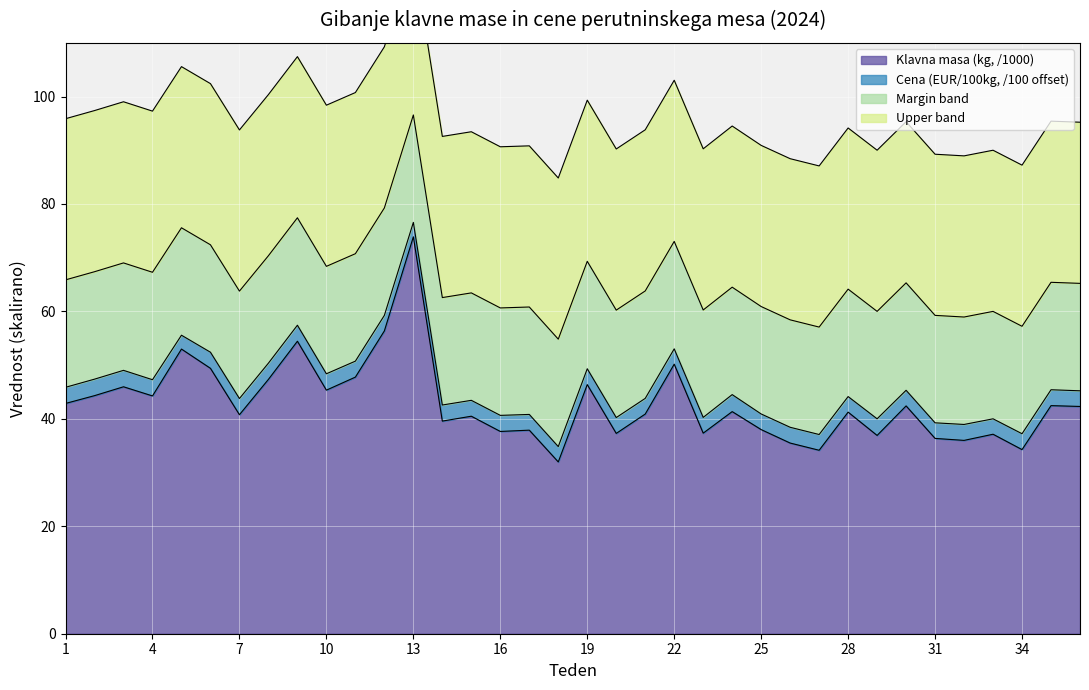

What is the value of the 2nd point from the left?

44.3